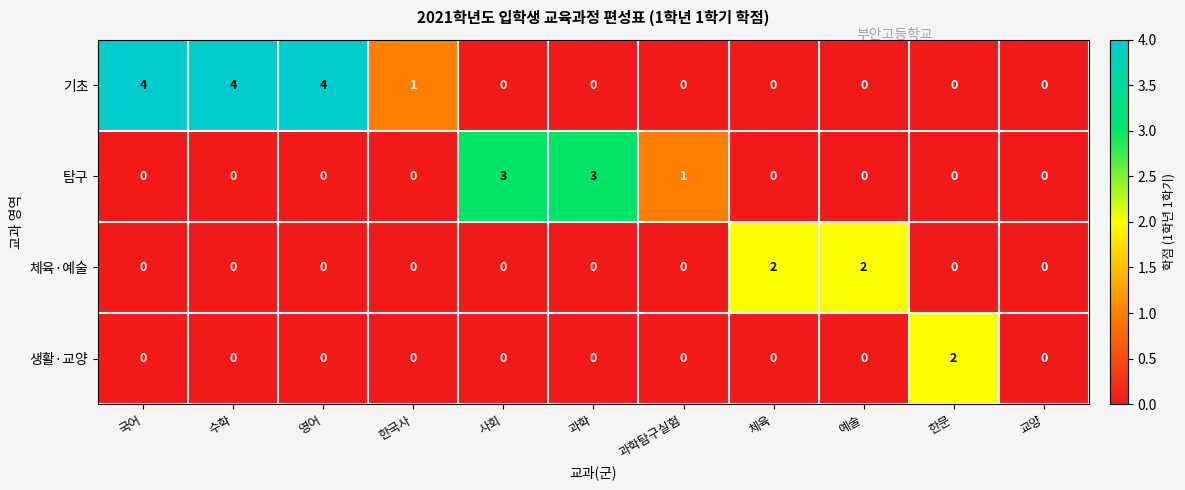

How many categories are shown in the chart?

11